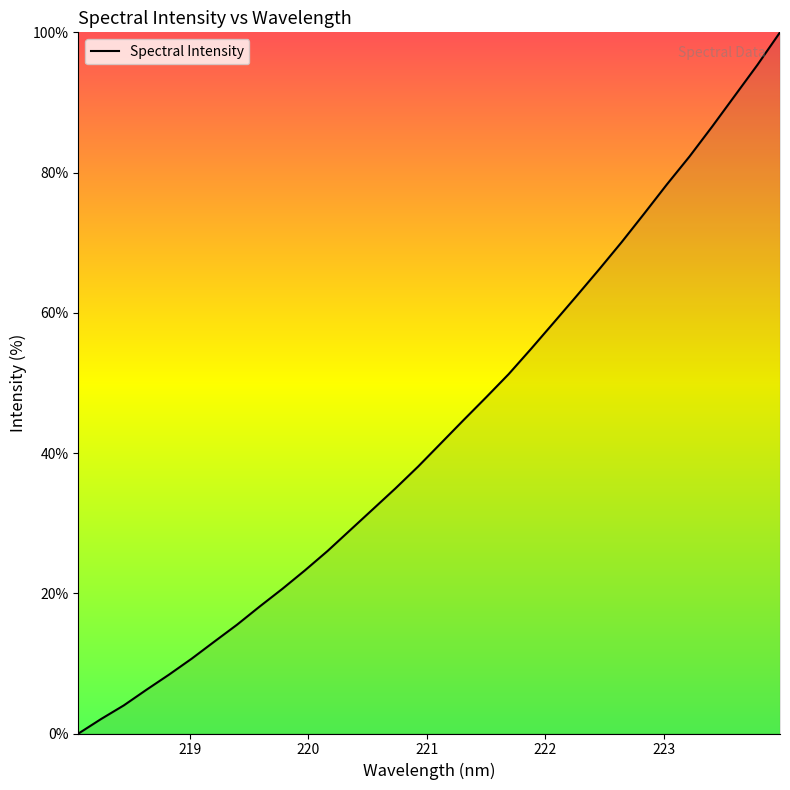

What is the maximum value shown in the chart?

100.0